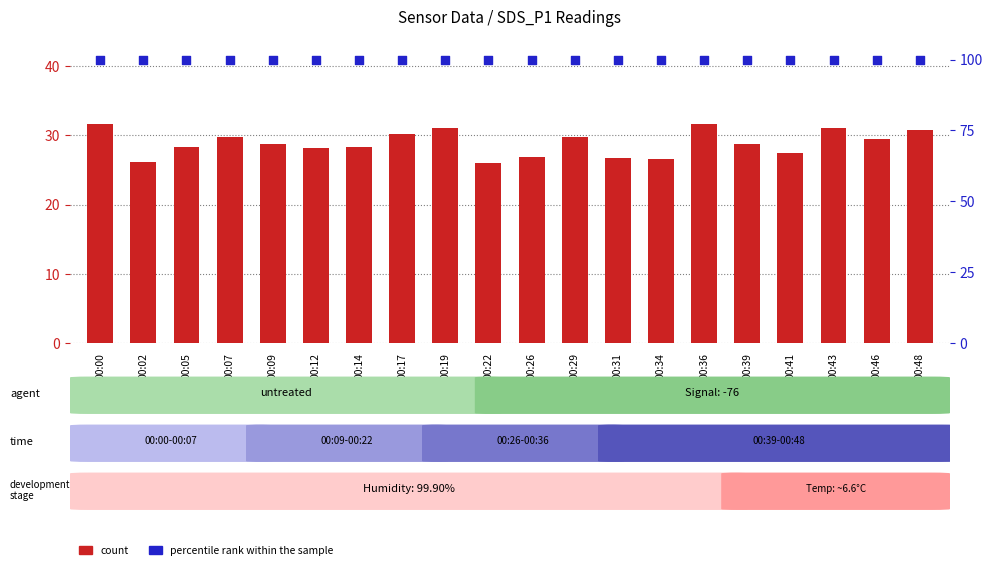

At which category is the sum across all series the highest?

00:00